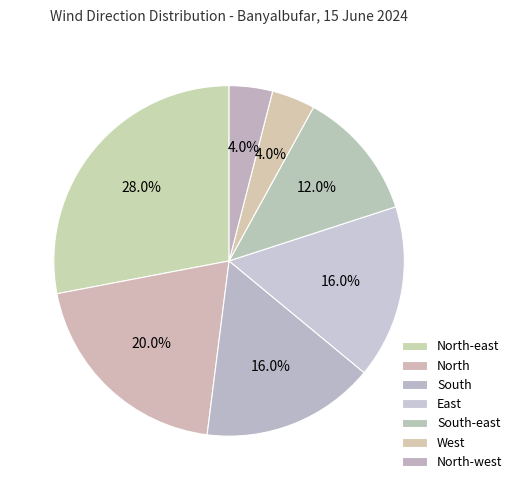

Which slice is the largest?

North-east